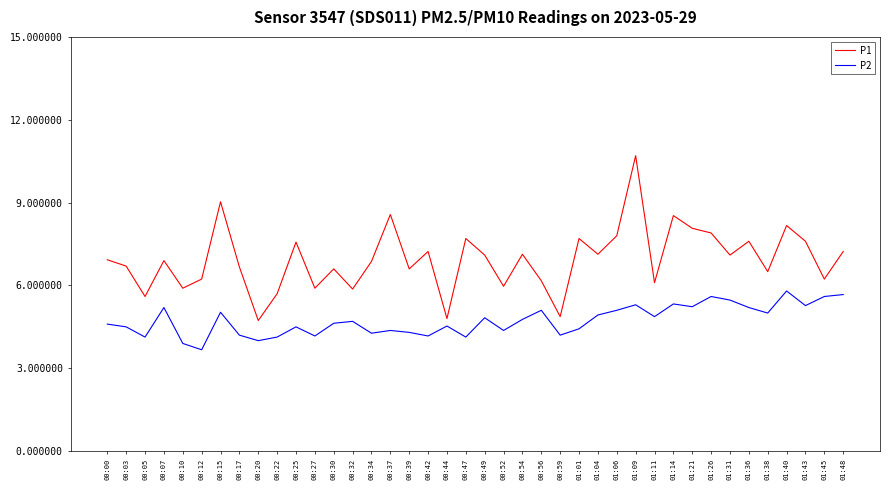

At which category is the sum across all series the highest?

01:09